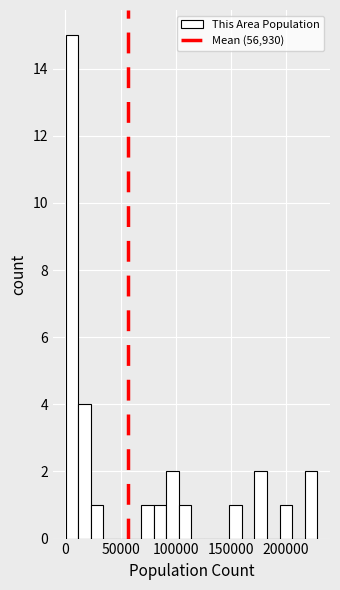

Around what value on the x-axis is the tallest bar? Give the approximate position of its centre, as read against the axis.

5000